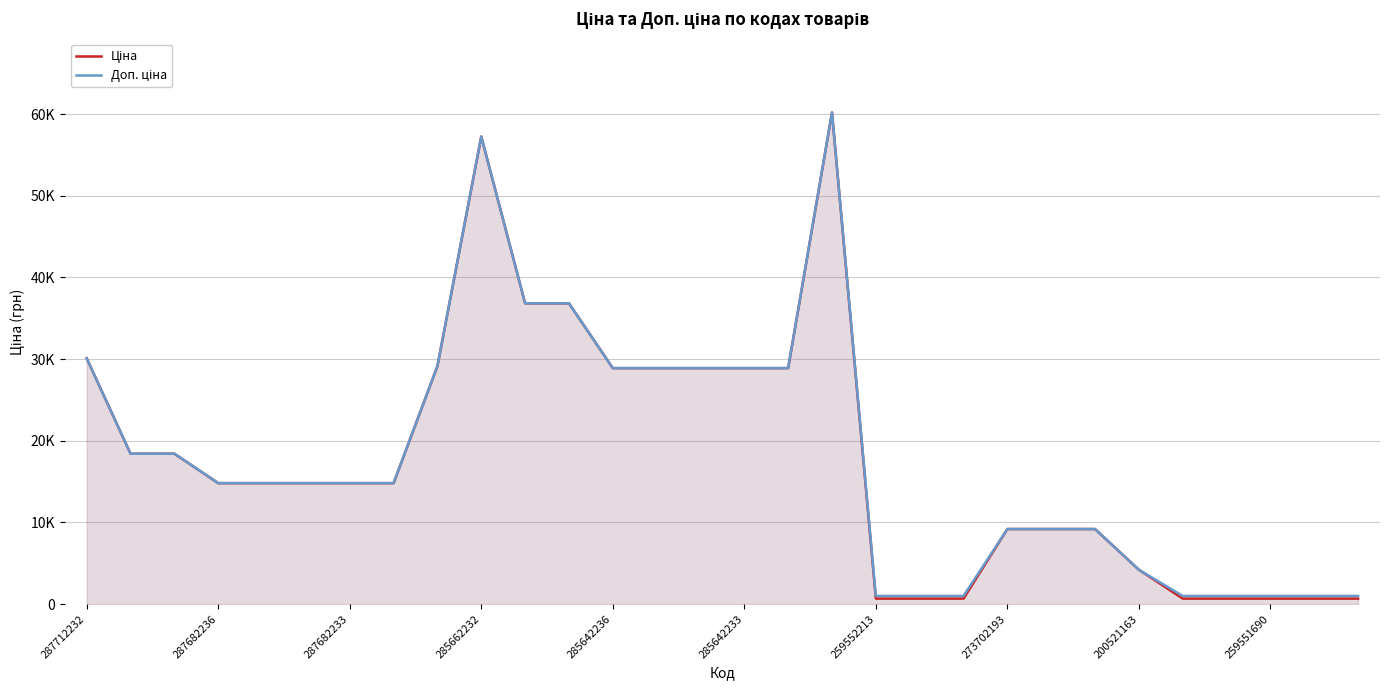

True or false: Ціна has more than 1 interior local peaks.

True